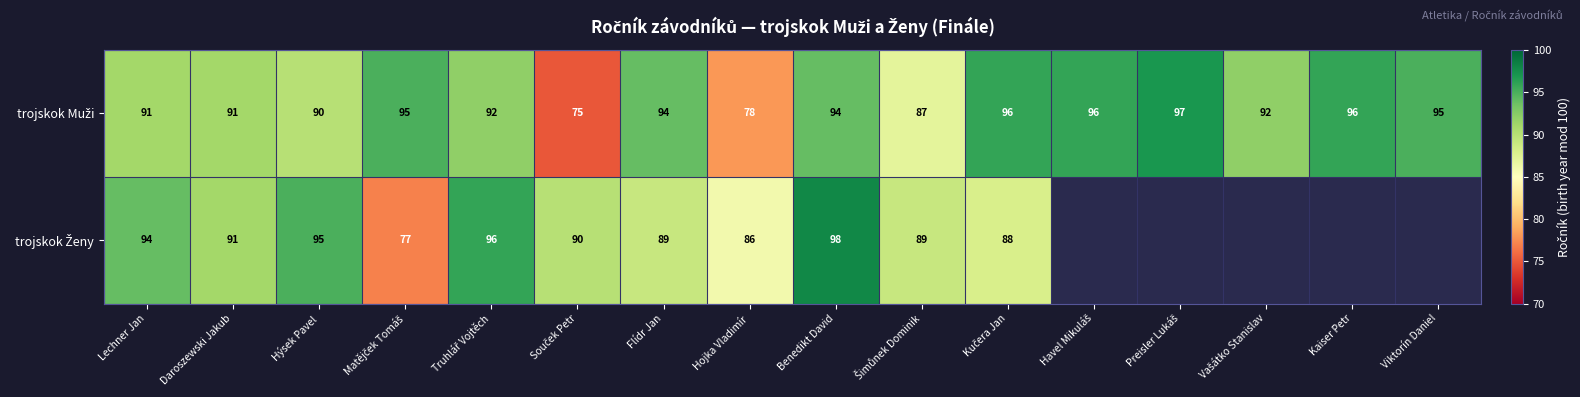

Between Lechner Jan and Viktorín Daniel, which is larger?

Viktorín Daniel